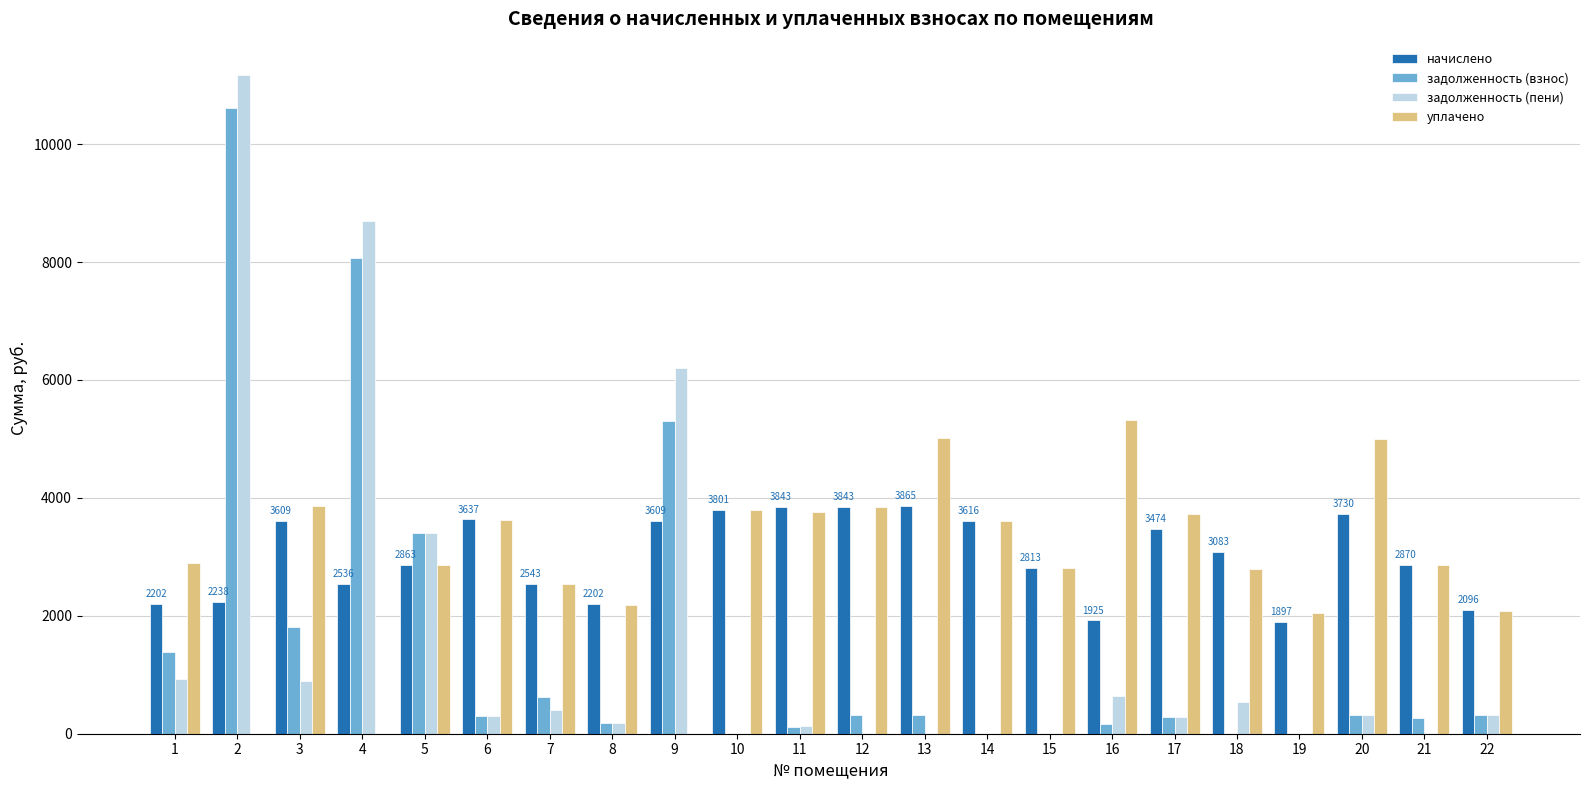

The value of задолженность (пени) at 12 is 6322.6. True or false?

False